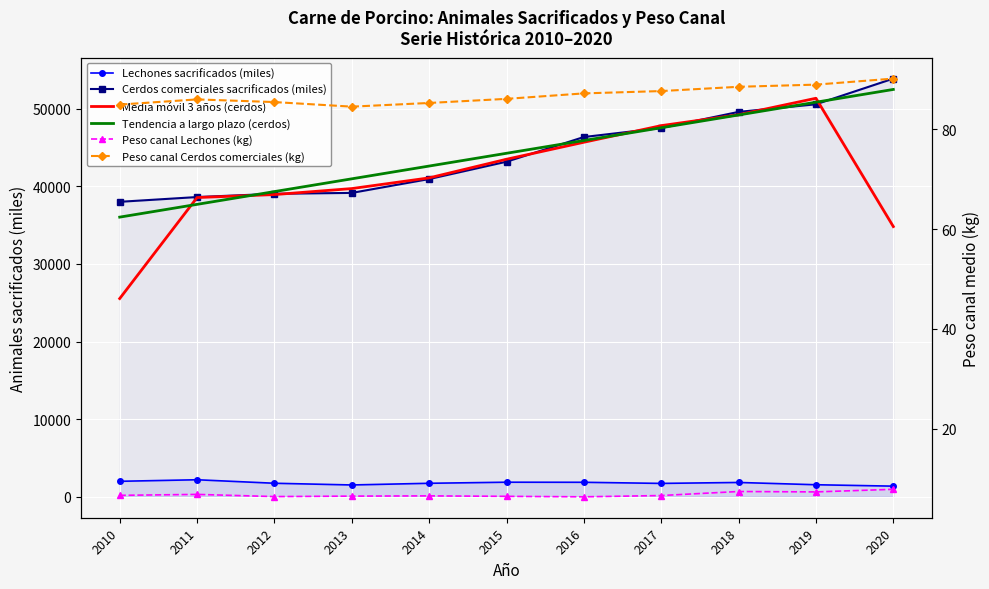

Rank the categories by Media móvil 3 años (cerdos) value from lowest to highest.

2010, 2020, 2011, 2012, 2013, 2014, 2015, 2016, 2017, 2018, 2019